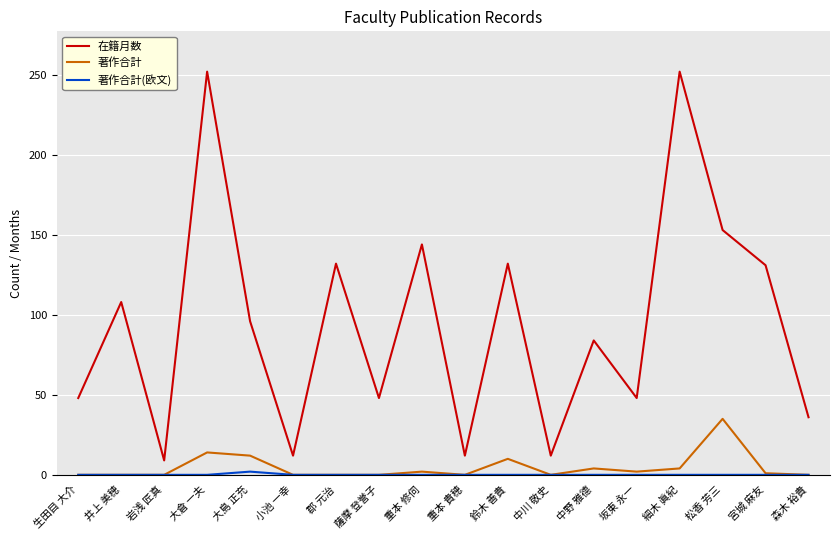

The value of 著作合計 at 宮城 麻友 is 1. True or false?

True